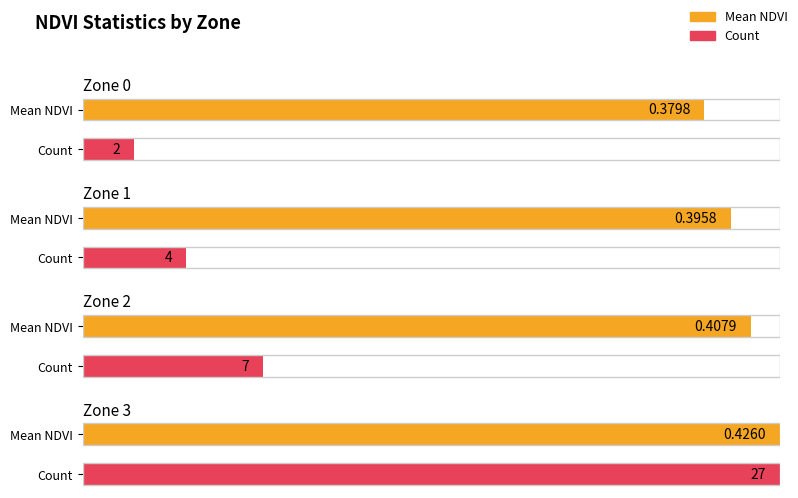

What is the value of the Mean NDVI bar at the 2nd from the left?

0.4